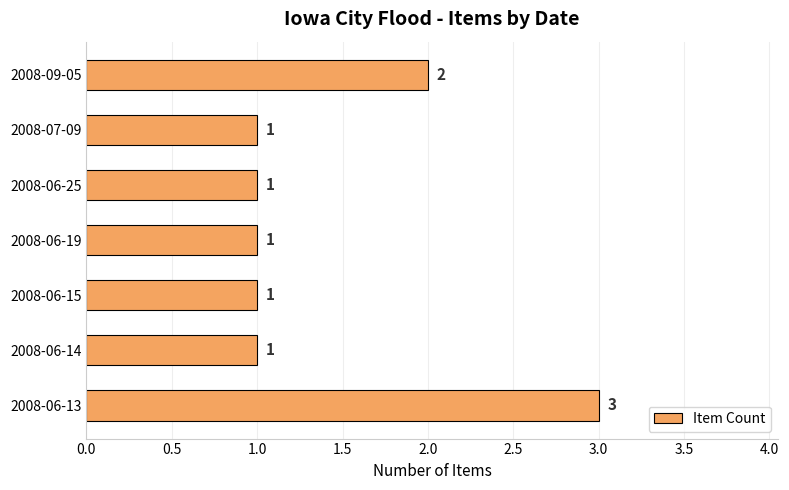

Reading top to bottom, list all the values displayed in this chart.

2	1	1	1	1	1	3